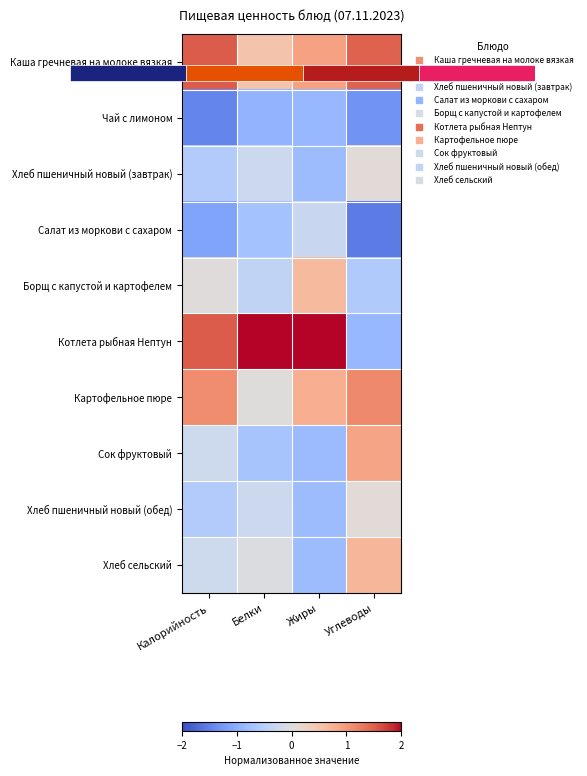

What is the average value of the Хлеб пшеничный новый (обед) series?

-0.4